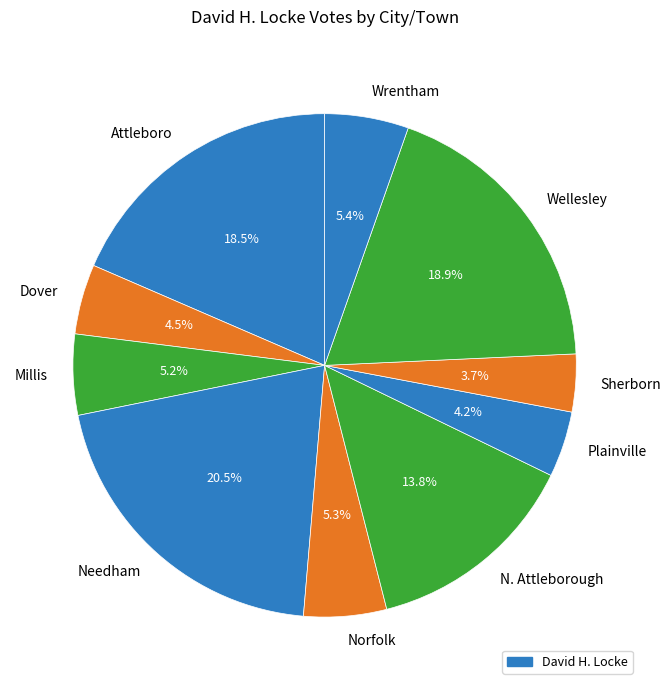

Does any single category account for the majority?

No